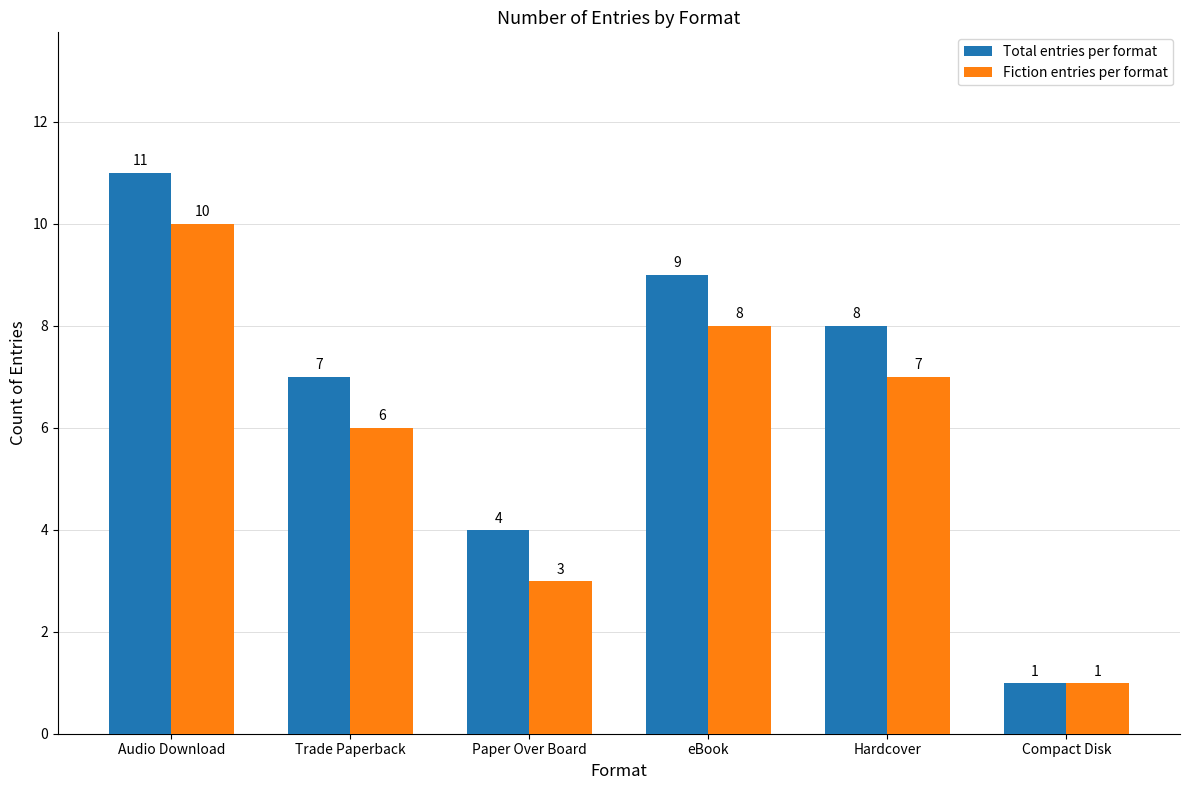

At eBook, list the series in order from largest to smallest.

Total entries per format, Fiction entries per format